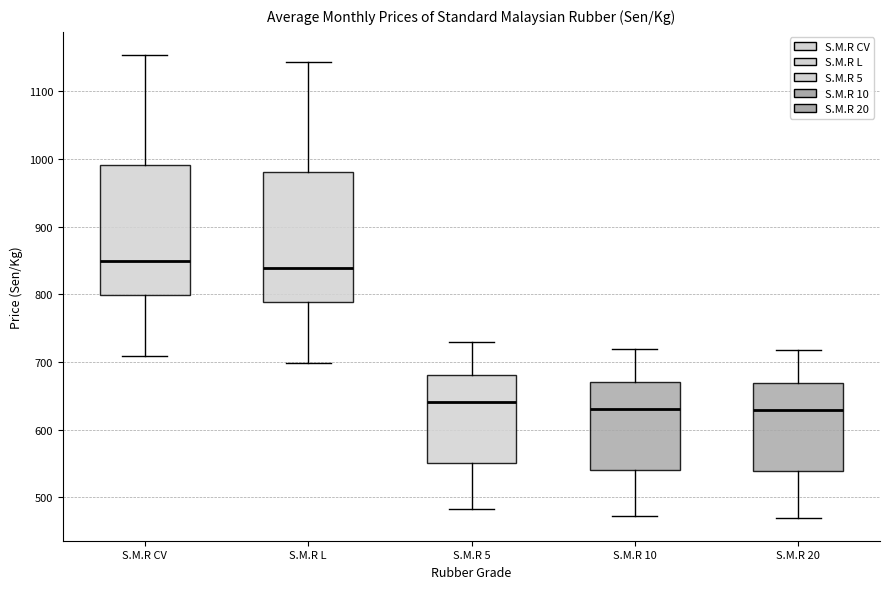

Reading left to right, transcribe this box plot: for each box, give where its median line is, the range the box spans, and where its two whiskers end, as read against the y-axis. The values are not printed on the chart, so give them approximately, as read against the axis.

S.M.R CV: median 850, box 800 to 990, whiskers 710 to 1150
S.M.R L: median 840, box 790 to 980, whiskers 700 to 1140
S.M.R 5: median 640, box 550 to 680, whiskers 480 to 730
S.M.R 10: median 630, box 540 to 670, whiskers 470 to 720
S.M.R 20: median 630, box 540 to 670, whiskers 470 to 720